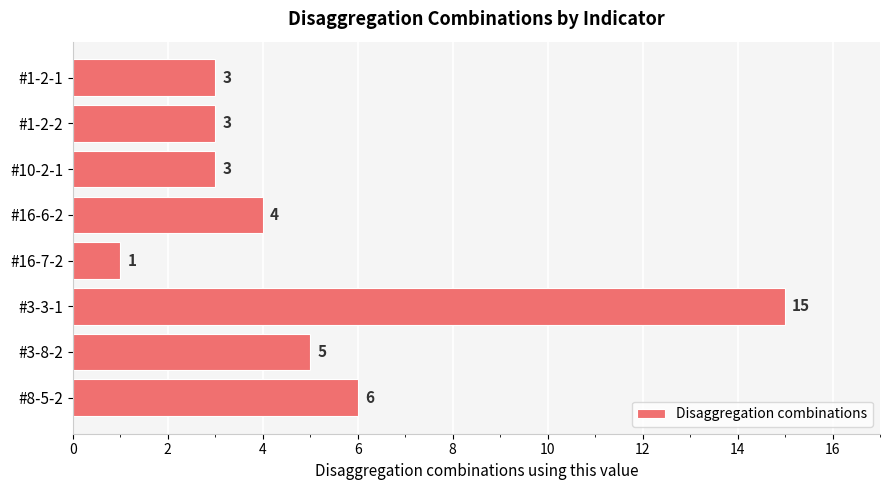

How many bars are there in total?

8